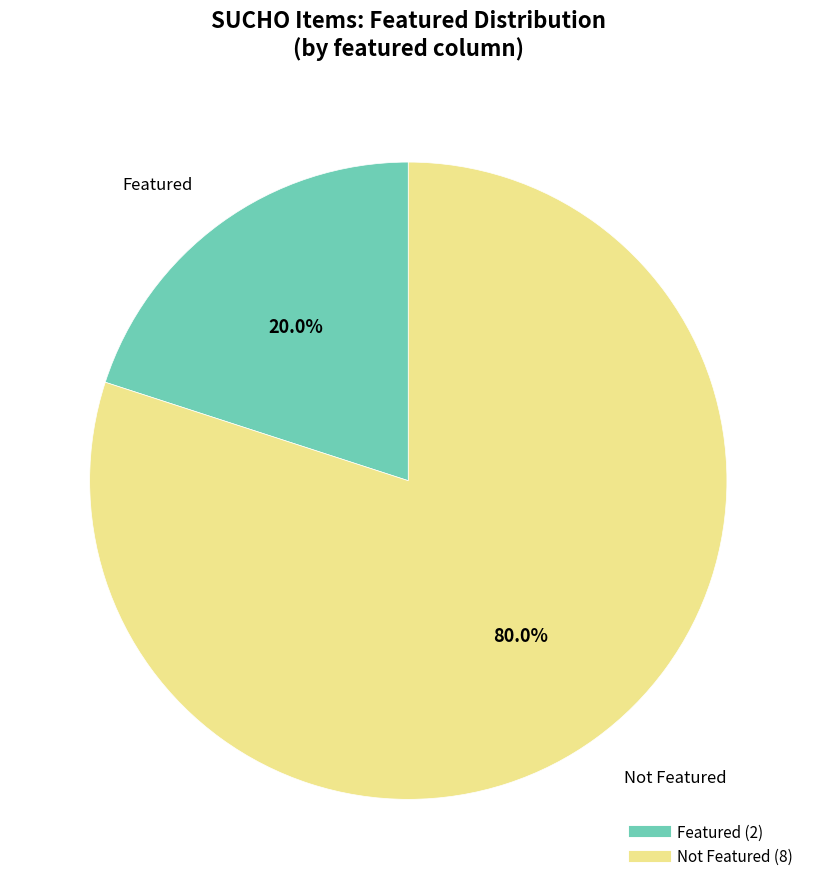

Does any single category account for the majority?

Yes